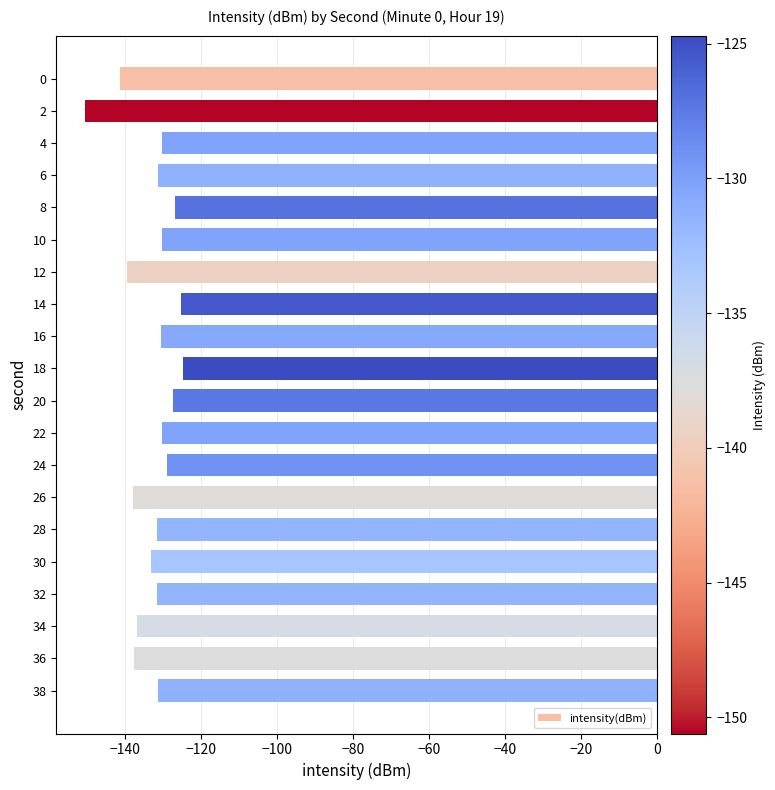

What is the difference between the maximum and minimum values?

25.9